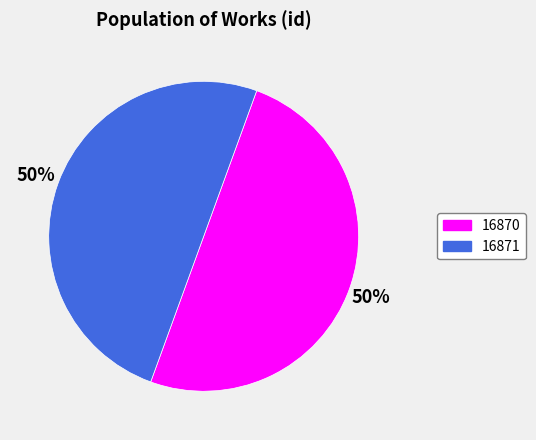

To the nearest percent, what portion does 16870 represent?

50%